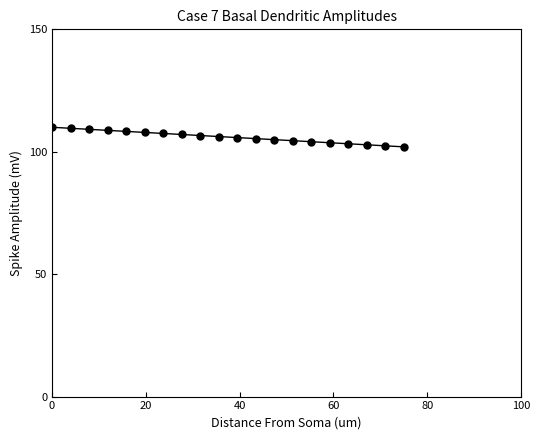

What is the minimum value shown in the chart?

102.0